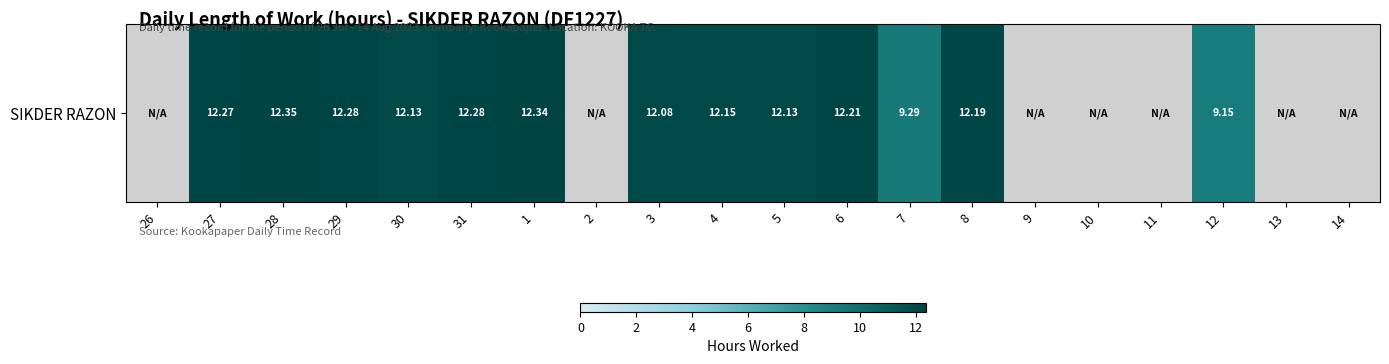

What is the difference between the second highest and minimum values?

23.9